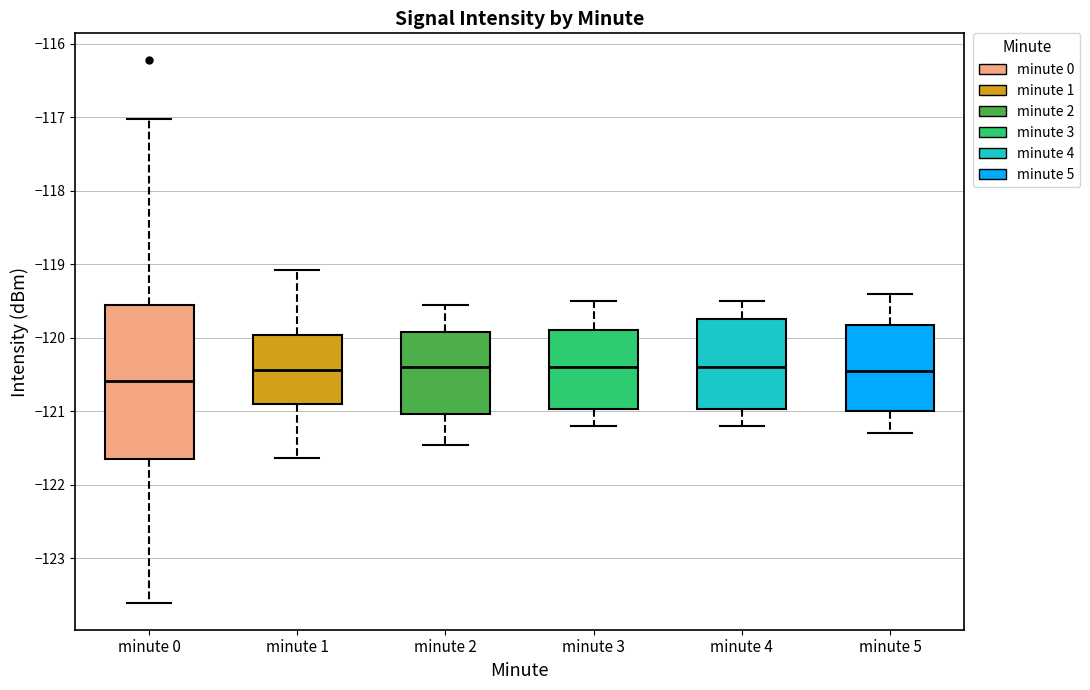

Reading left to right, transcribe this box plot: for each box, give where its median line is, the range the box spans, and where its two whiskers end, as read against the y-axis. The values are not printed on the chart, so give them approximately, as read against the axis.

minute 0: median -120.6, box -121.7 to -119.6, whiskers -123.6 to -117.0
minute 1: median -120.4, box -120.9 to -120.0, whiskers -121.6 to -119.1
minute 2: median -120.4, box -121.0 to -119.9, whiskers -121.5 to -119.6
minute 3: median -120.4, box -121.0 to -119.9, whiskers -121.2 to -119.5
minute 4: median -120.4, box -121.0 to -119.7, whiskers -121.2 to -119.5
minute 5: median -120.4, box -121.0 to -119.8, whiskers -121.3 to -119.4